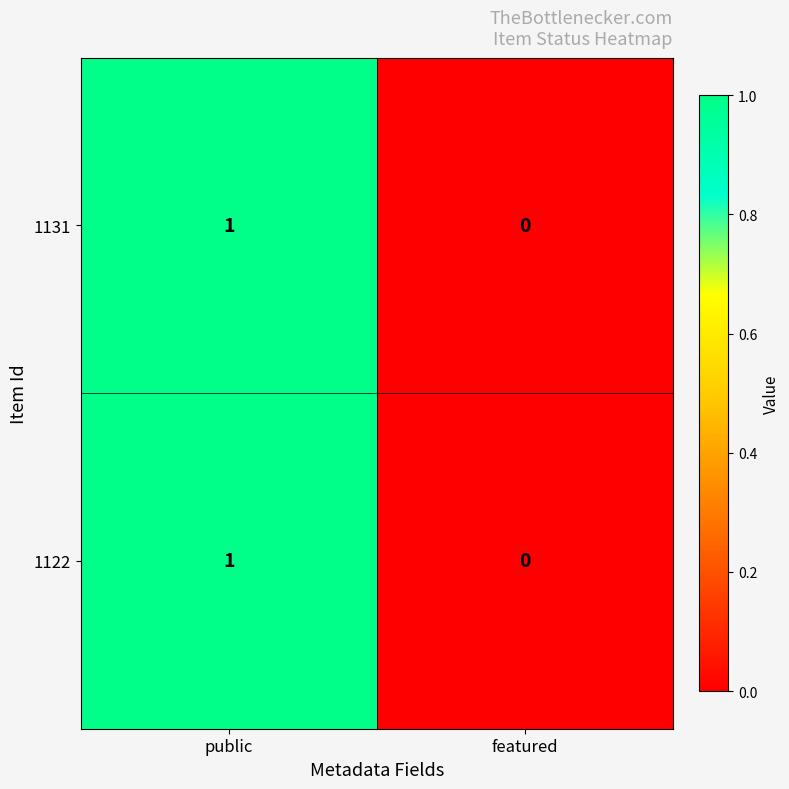

At which category does the chart reach its peak across all series?

public